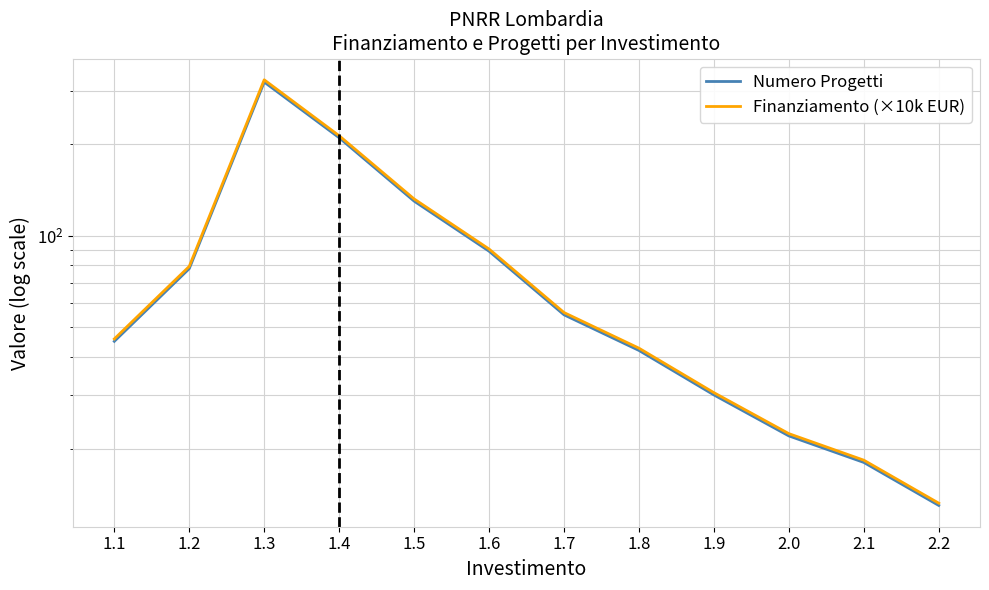

What is the label of the 6th point from the right?

1.7